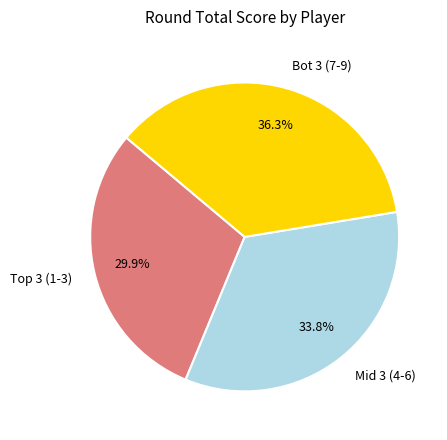

How many slices are in this pie chart?

3